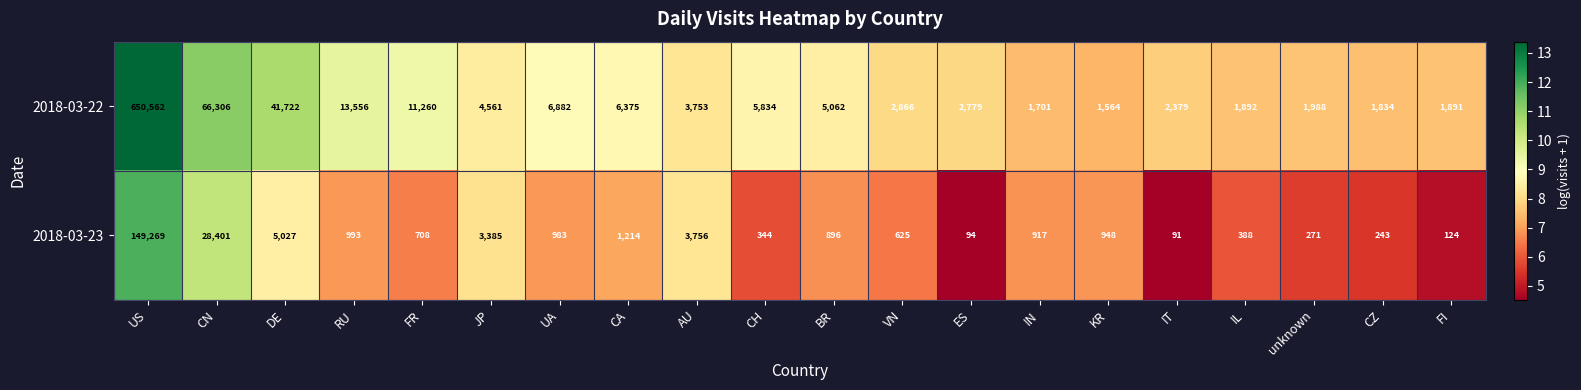

What is the sum of all 2018-03-22 values?

834767